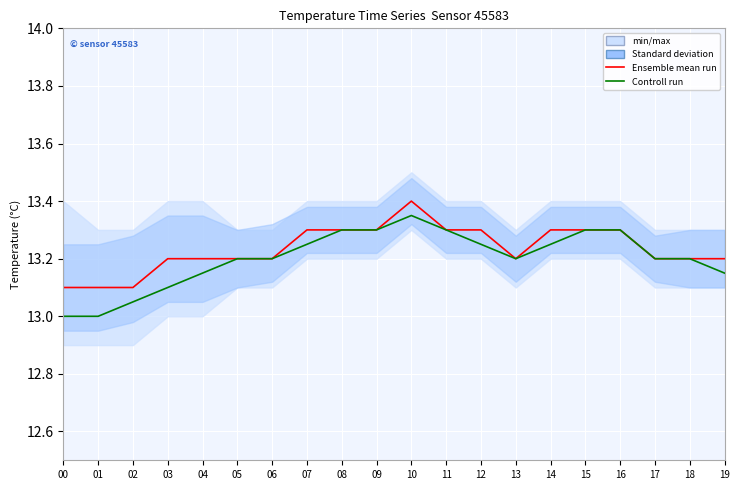

List the series in order of their overall mean, highest first.

Ensemble mean run, Controll run